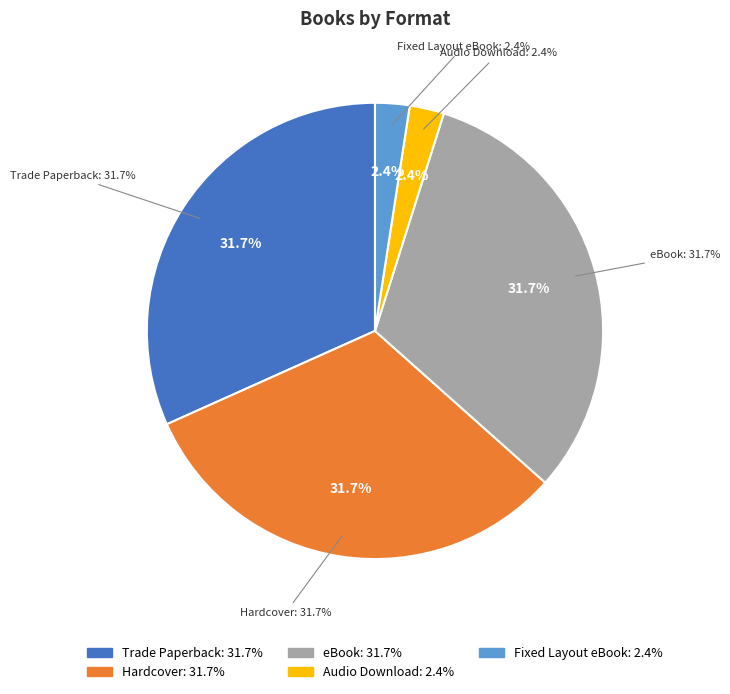

Between Hardcover and eBook, which is larger?

Hardcover